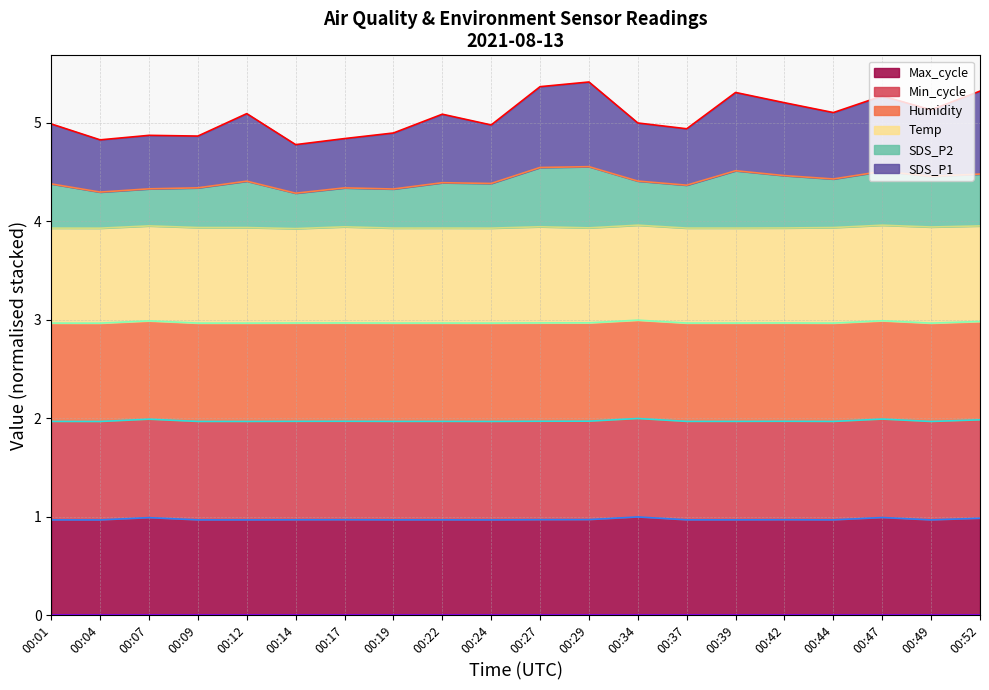

What is the total value across all series at 00:22?

5.1